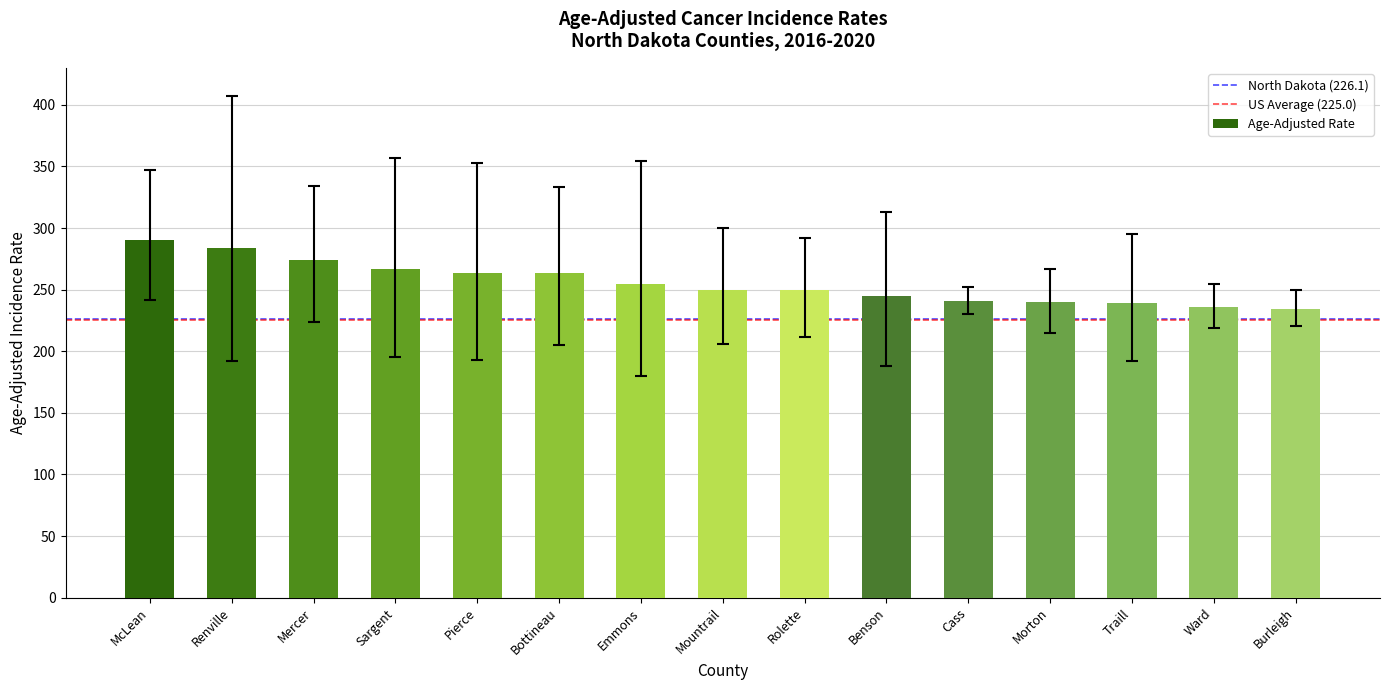

Which category has the highest value across all series?

McLean